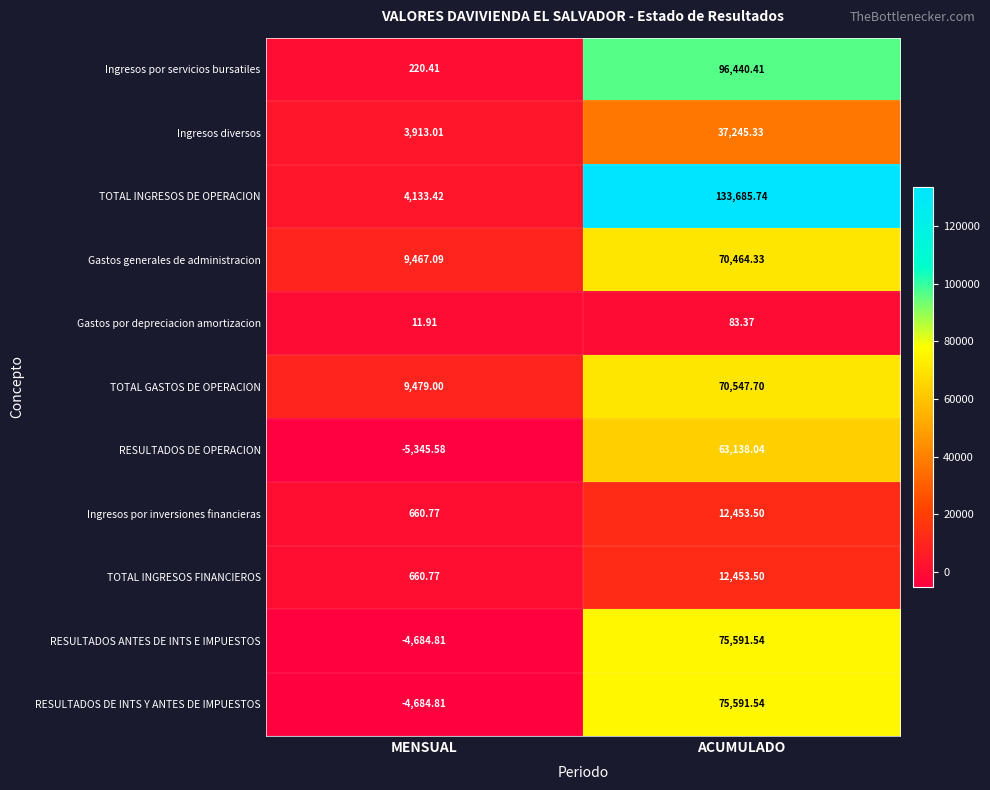

Which category has the highest value across all series?

ACUMULADO